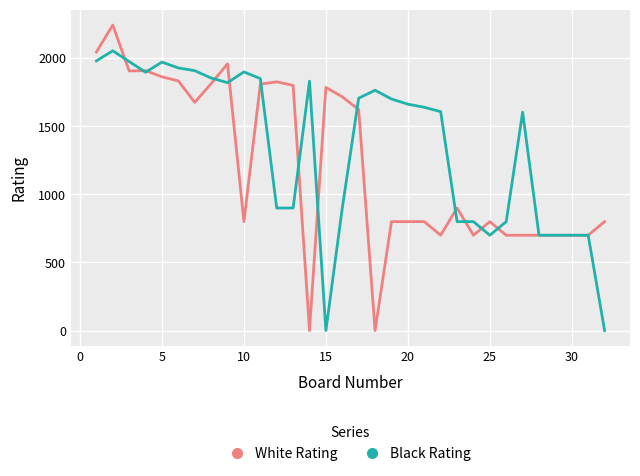

What is the highest value of the Black Rating series?

2055